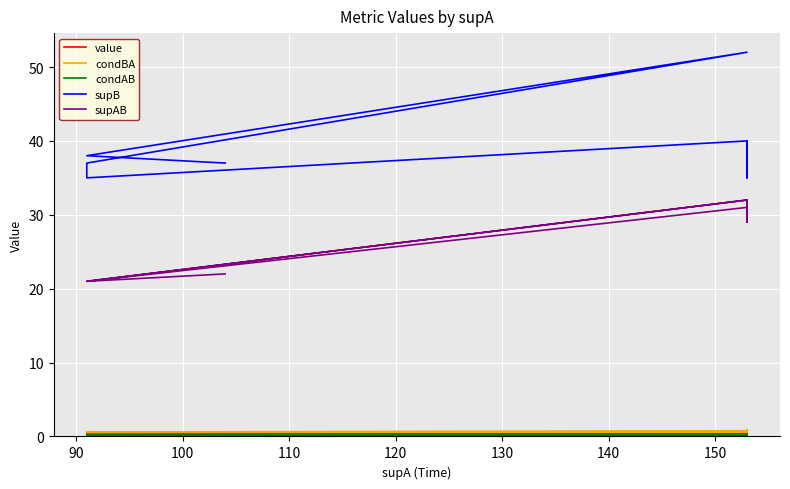

True or false: condBA and condAB intersect in this chart.

False